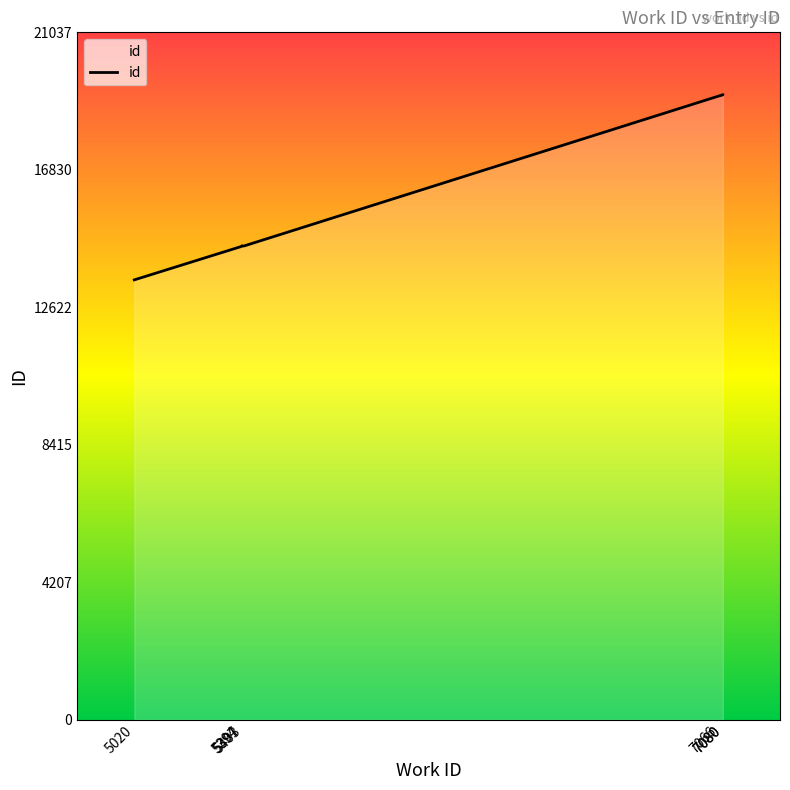

The value at 5394 is 14482. True or false?

True